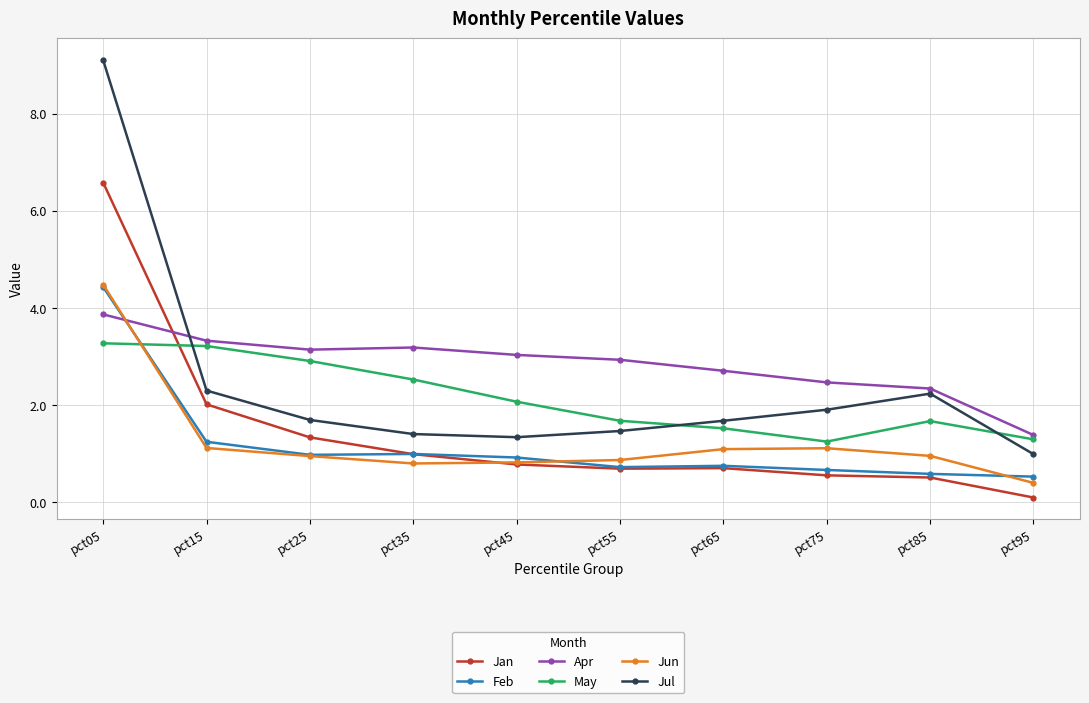

What is the maximum value shown in the chart?

9.1